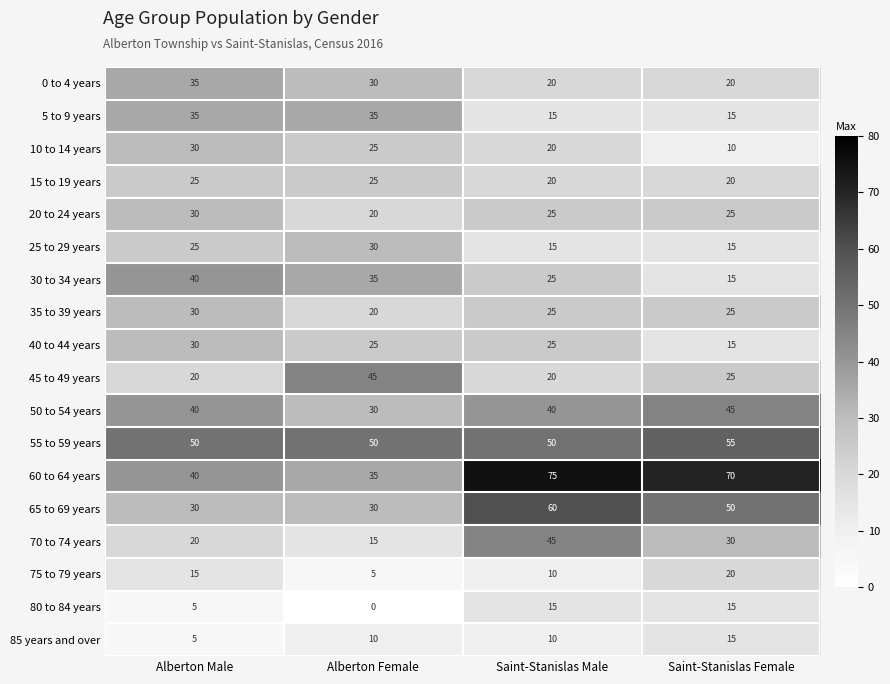

At which label does 0 to 4 years first exceed 30?

Alberton Male